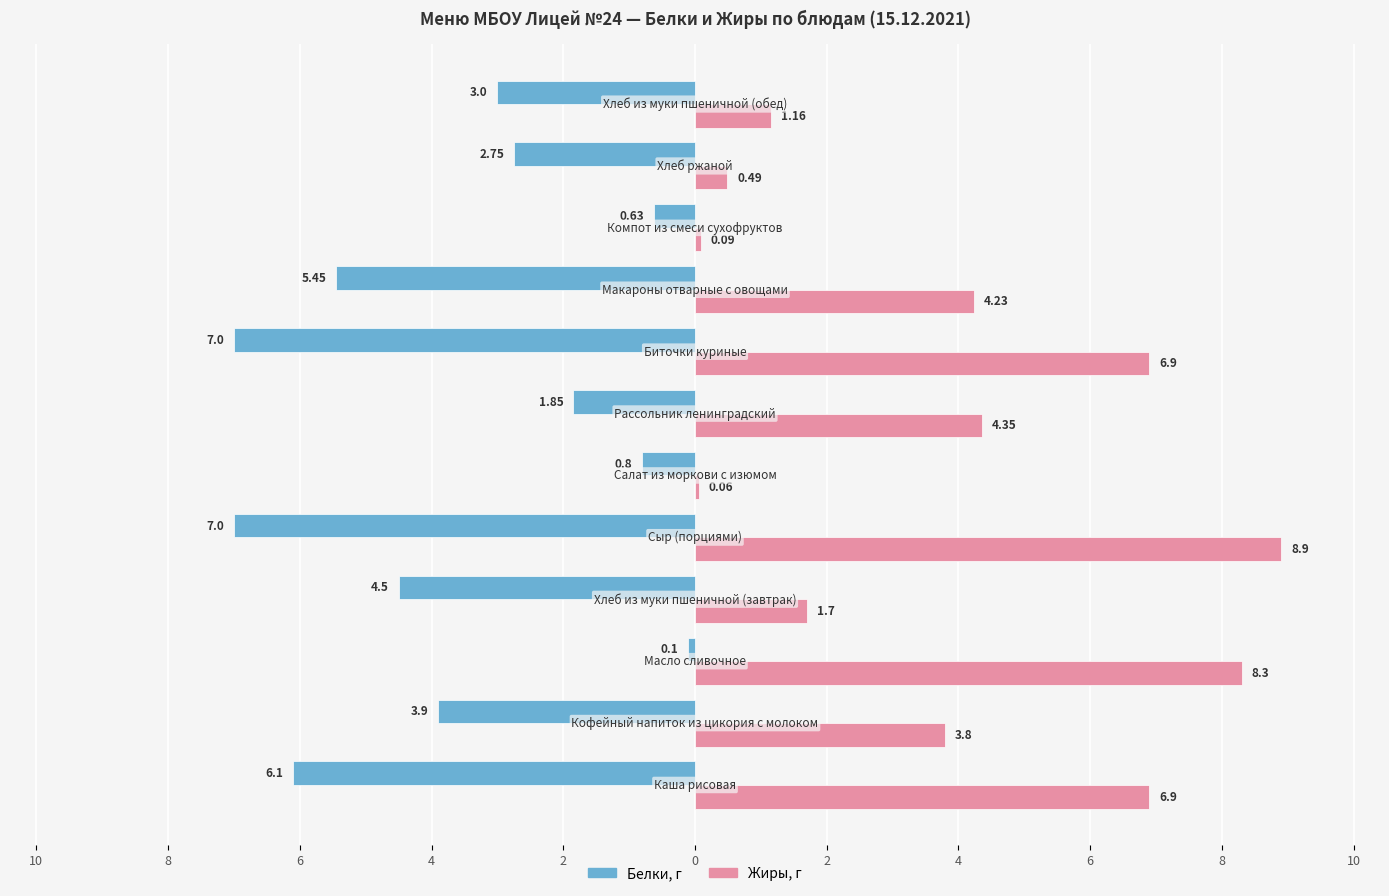

What are all the series names shown in the legend?

Белки, г, Жиры, г